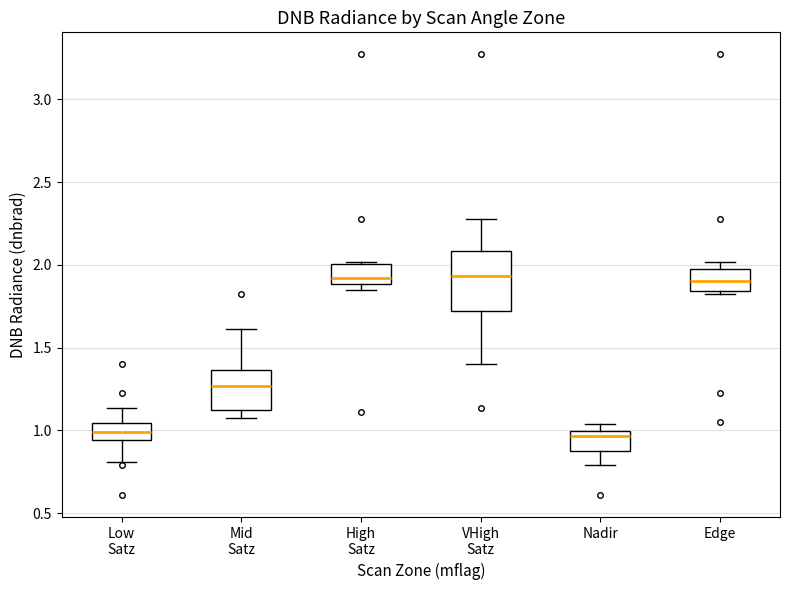

Which box is the tallest, from its lower edge to its upper edge?

VHigh Satz